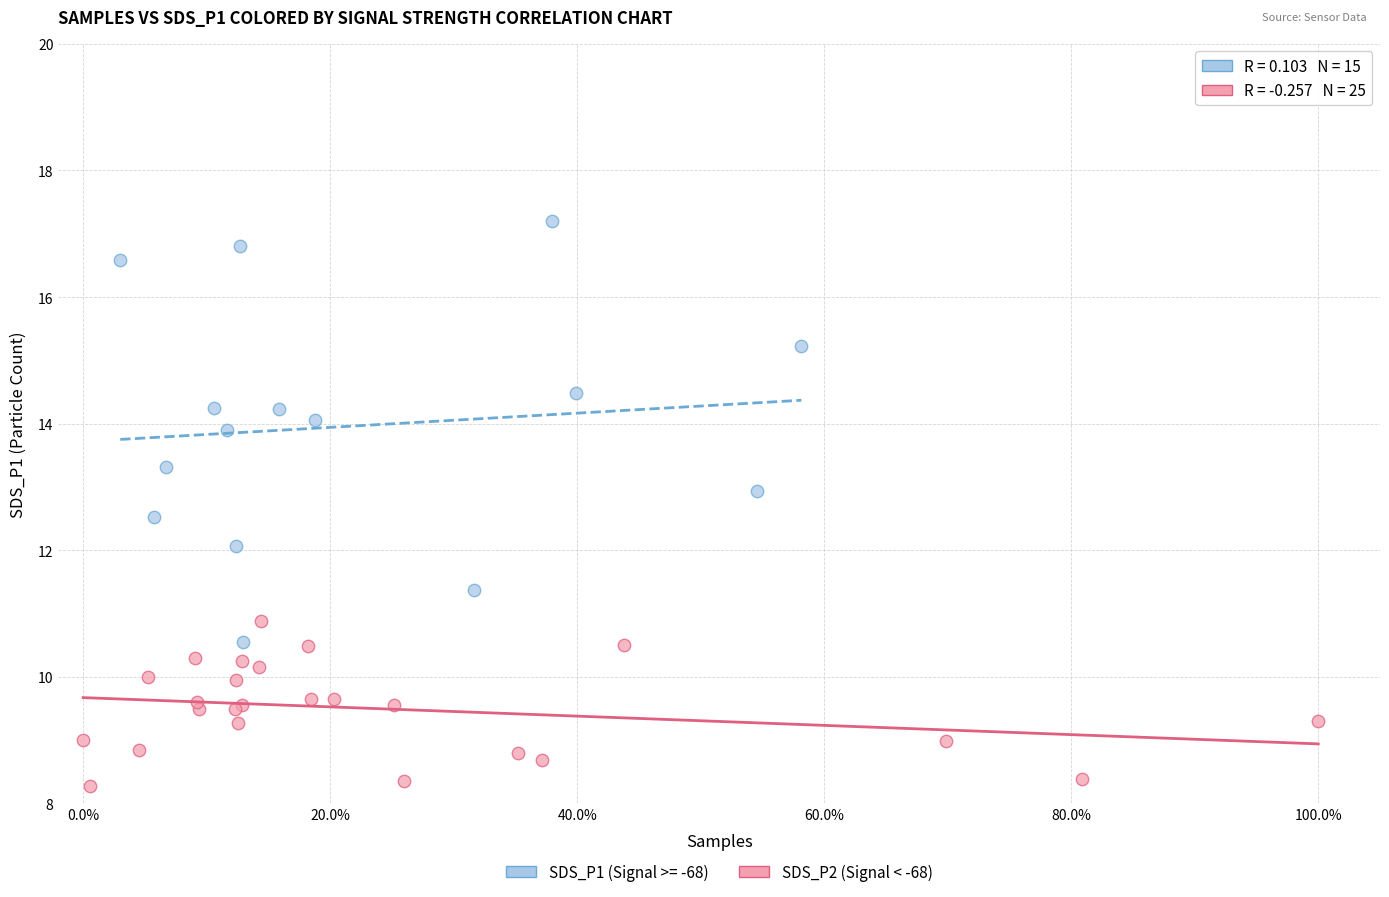

Which series reaches the maximum Y coordinate?

SDS_P1 (Signal >= -68)